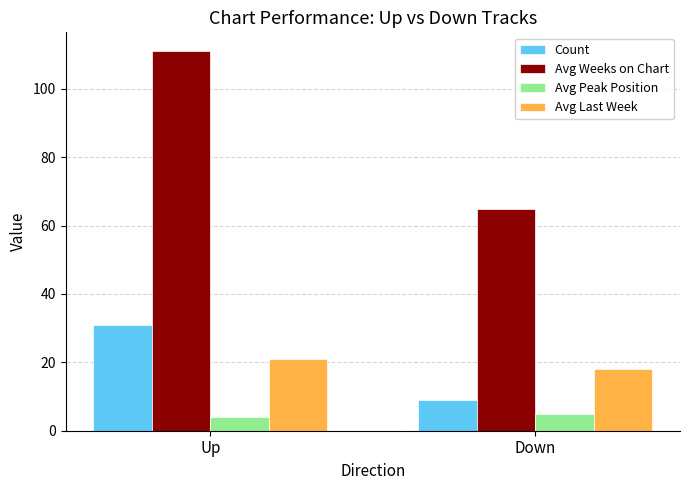

At which label is Avg Last Week closest to 19?

Down